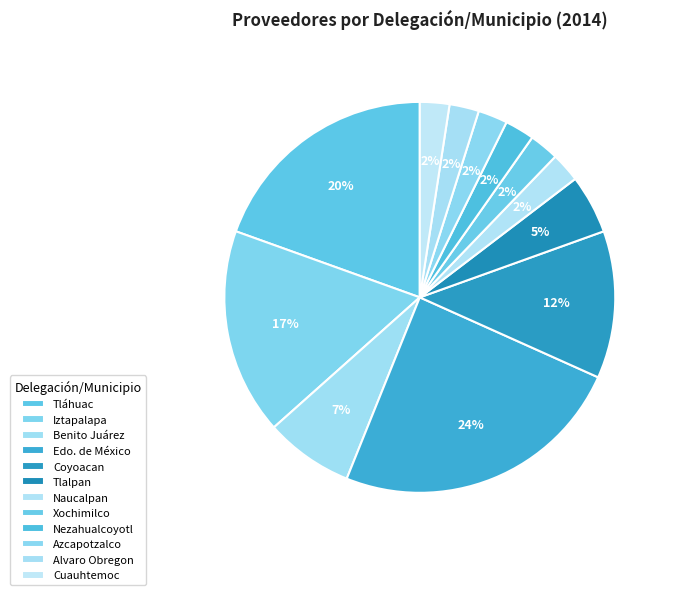

To the nearest percent, what is the average slice percentage?

8%